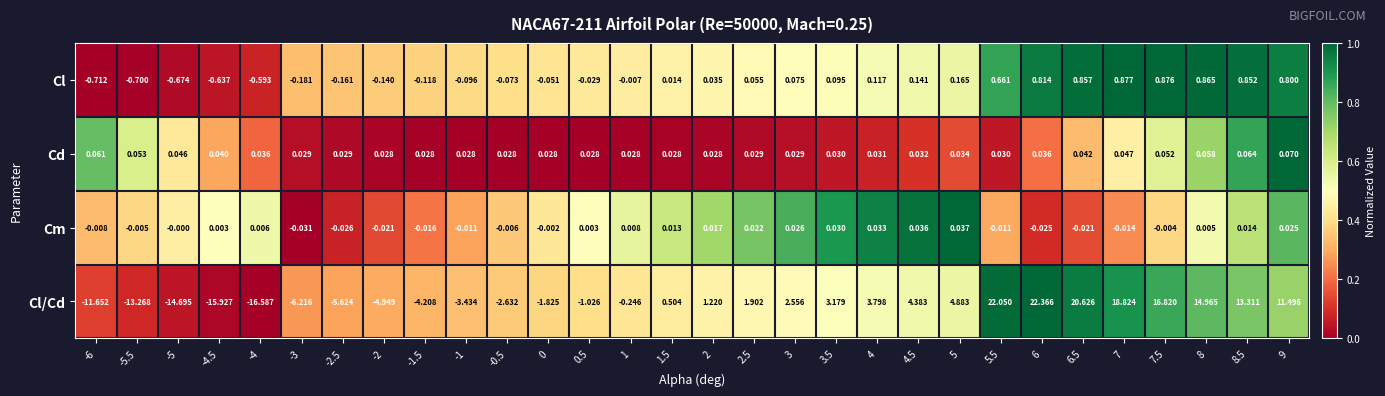

Which series has the largest total across all categories?

Cl/Cd